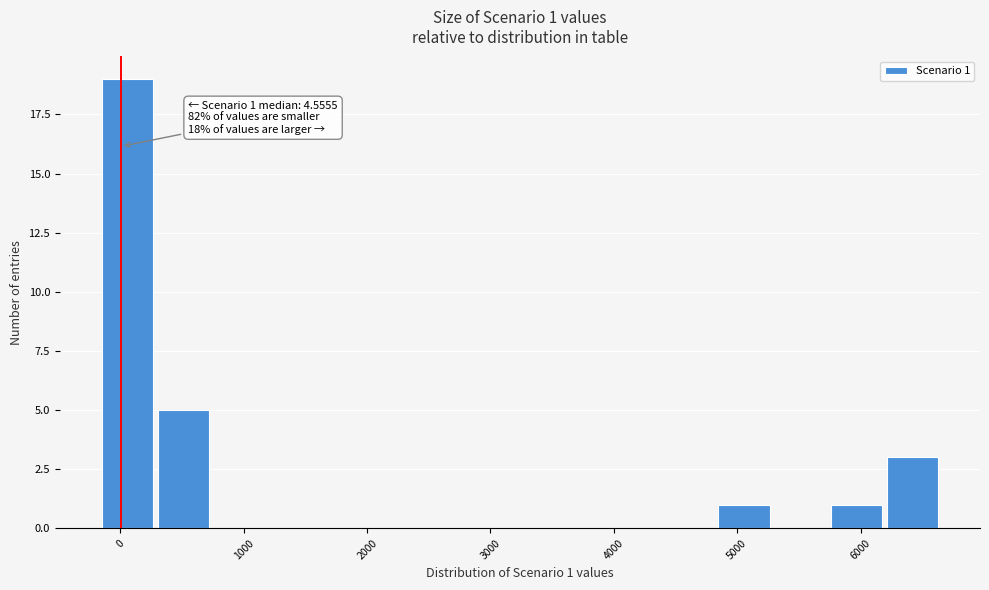

Over which range of the x-axis is the bar tallest?

-200 to 300